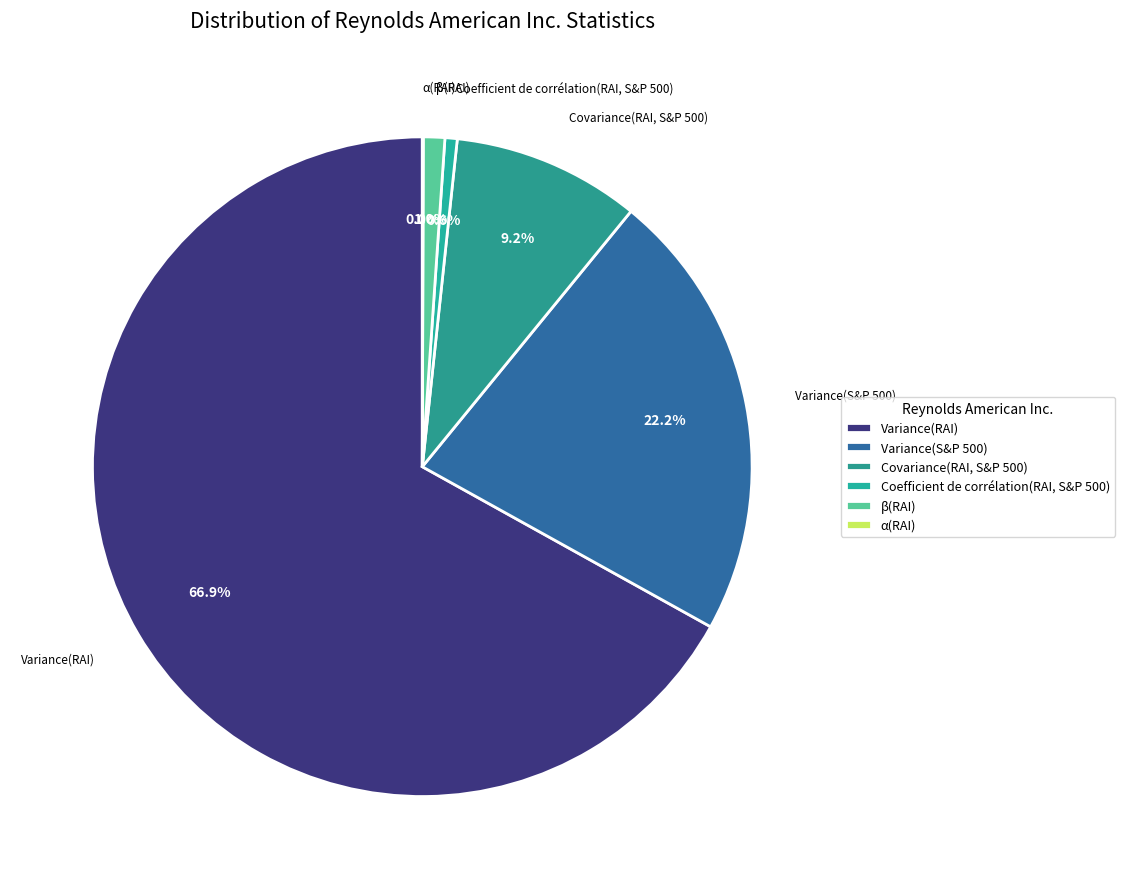

To the nearest percent, what is the combined percentage of Variance(S&P 500) and Coefficient de corrélation(RAI, S&P 500)?

23%